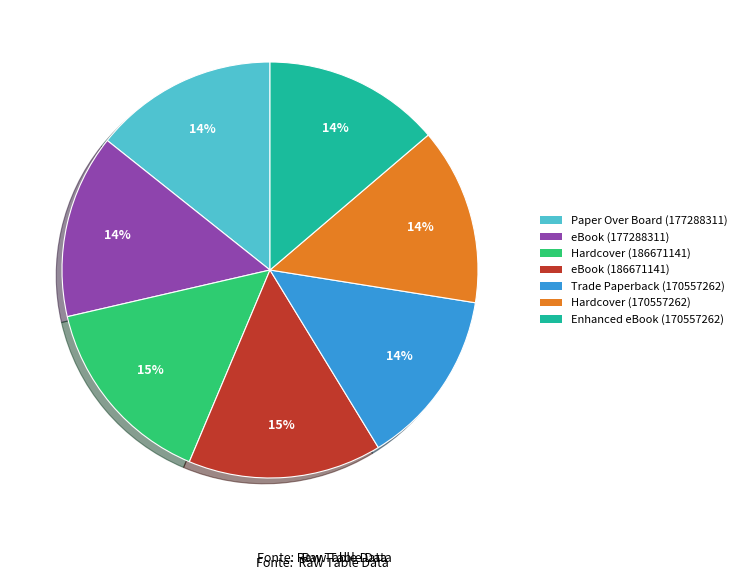

Is there a majority slice in this chart?

No